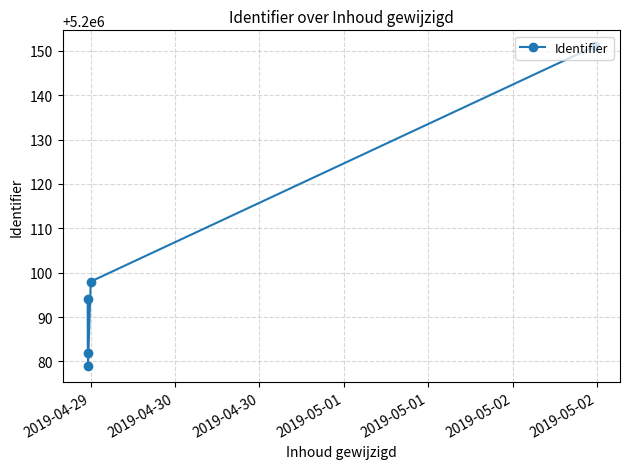

What is the ratio of the value at 2019-04-29 to the value at 2019-05-01?

1.0